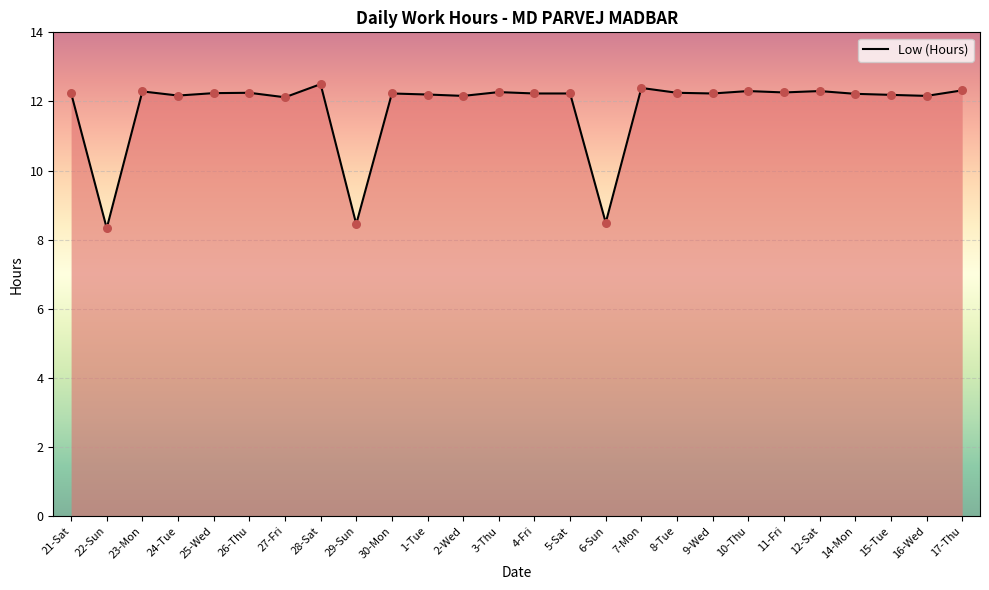

Approximately how many times larger is the value at 23-Mon compared to 24-Tue?

1.0